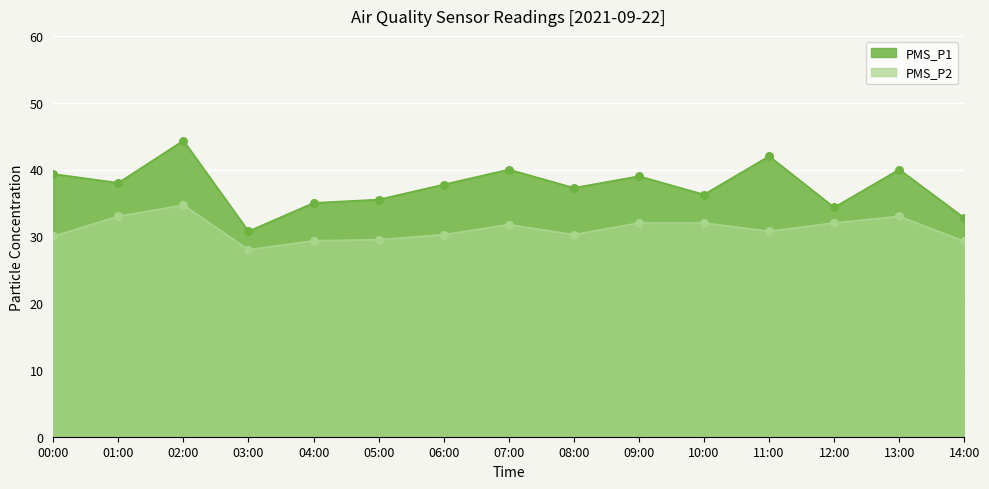

Which series reaches the minimum Y coordinate?

PMS_P2